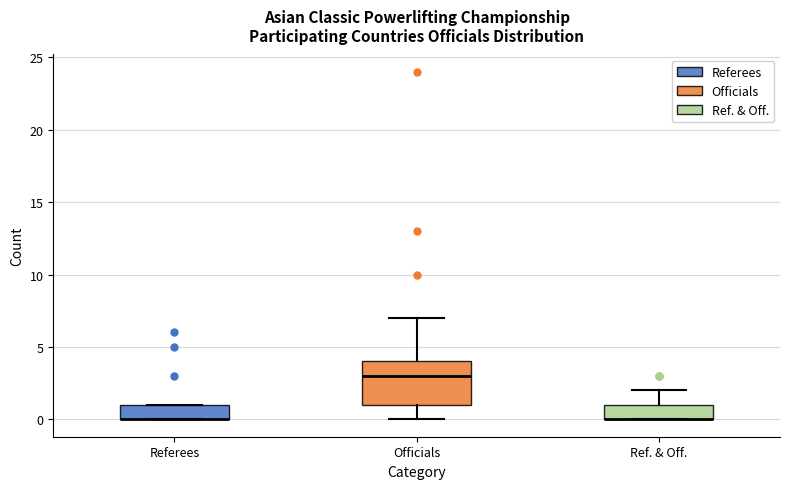

Reading left to right, read every box against the y-axis: the position of its median line, the range the box covers, and the ends of its whiskers. The values are not printed on the chart, so give them approximately, as read against the axis.

Referees: median 0 (drawn on the box's lower edge), box 0 to 1, whiskers 0 to 1
Officials: median 3, box 1 to 4, whiskers 0 to 7
Ref. & Off.: median 0 (drawn on the box's lower edge), box 0 to 1, whiskers 0 to 2